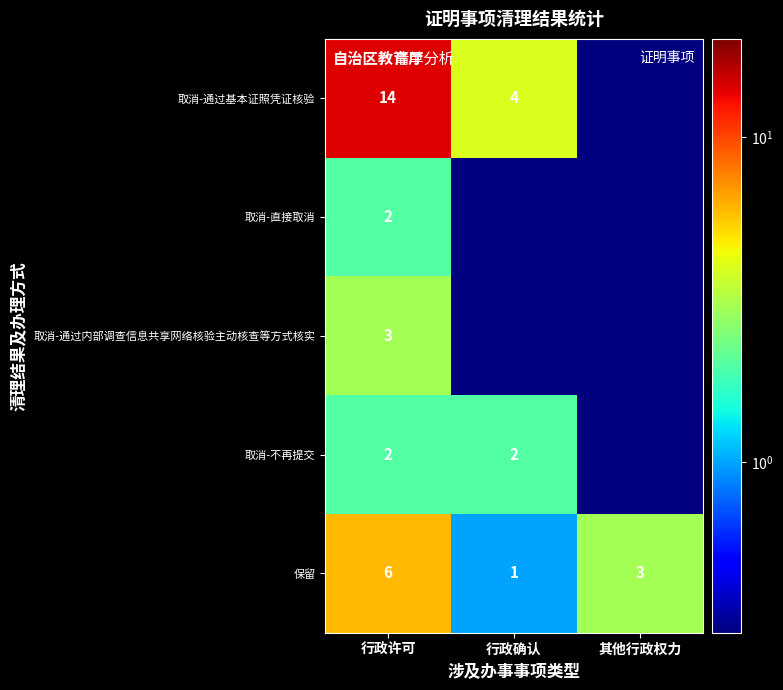

The value of 取消-通过基本证照凭证核验 at 行政许可 is 14.0. True or false?

True